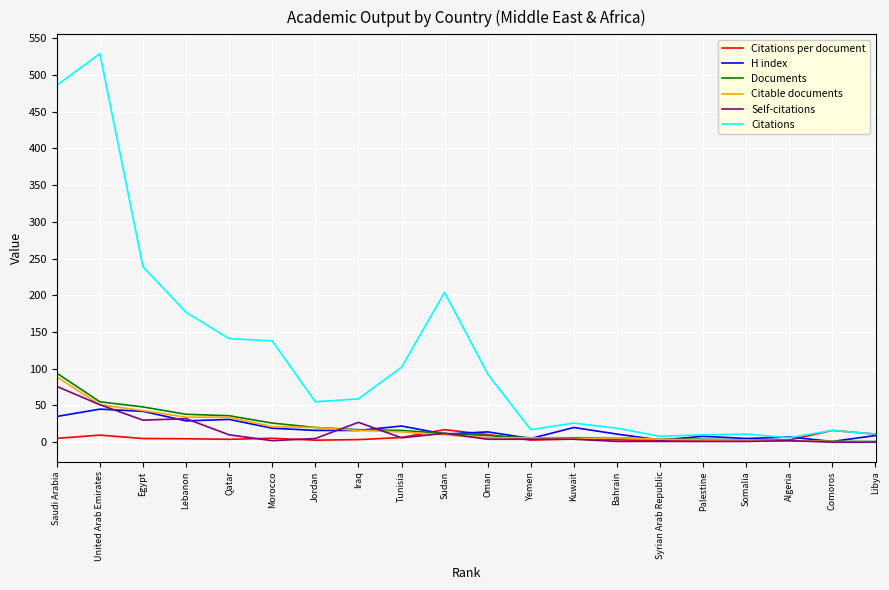

True or false: H index has more than 2 interior local peaks.

True